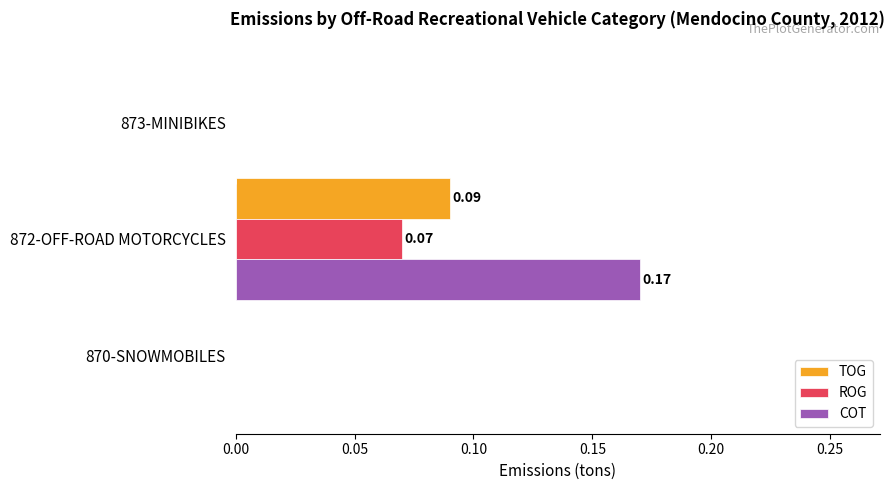

Which series changed the most between 870-SNOWMOBILES and 872-OFF-ROAD MOTORCYCLES?

COT